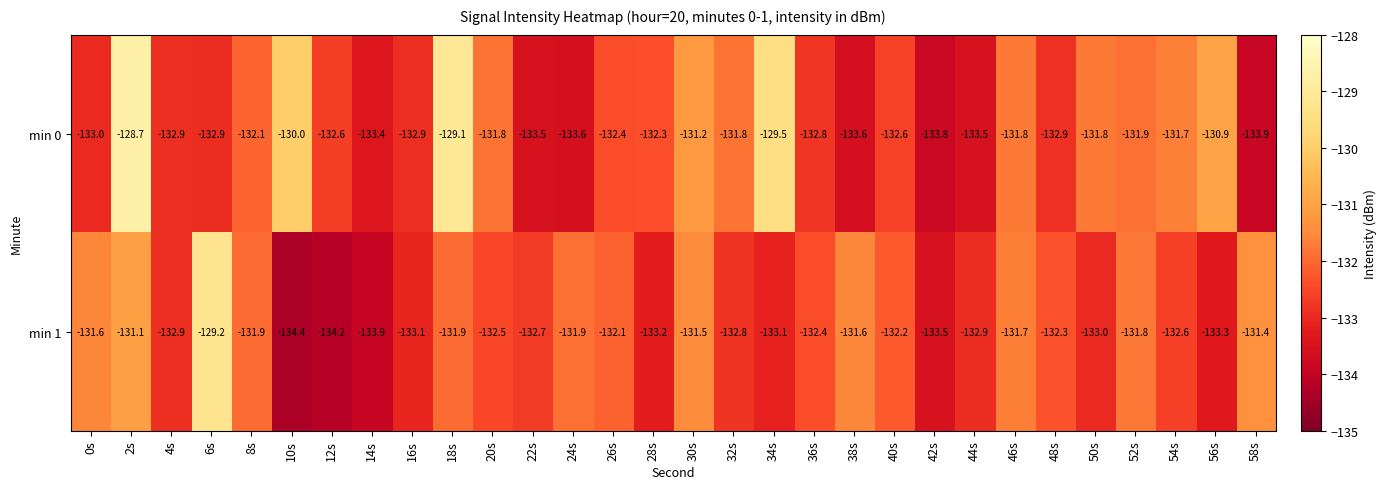

At which category is the sum across all series the highest?

2s